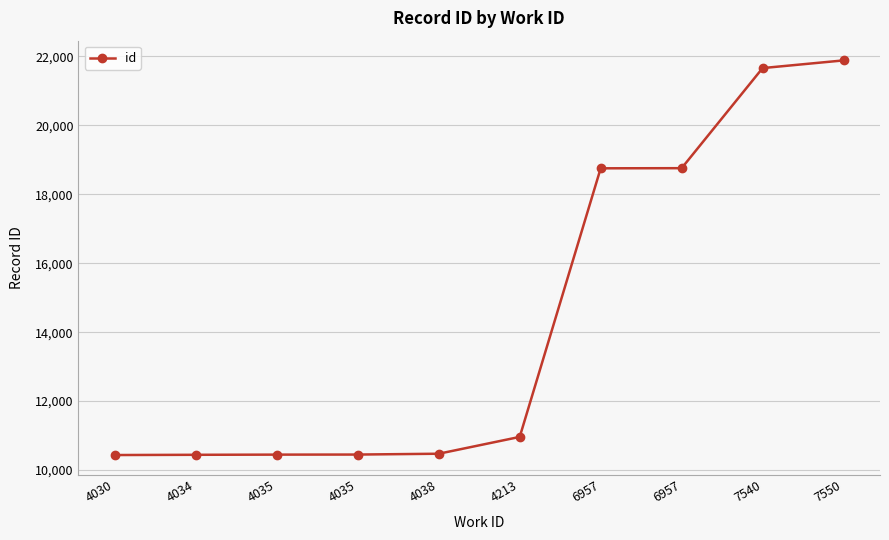

What is the ratio of the value at 6957 to the value at 4035?

1.8